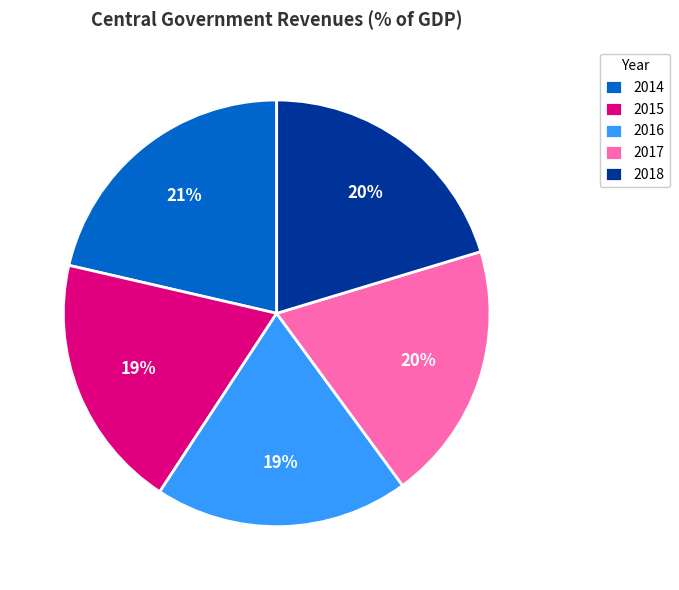

To the nearest percent, what portion does 2017 represent?

20%